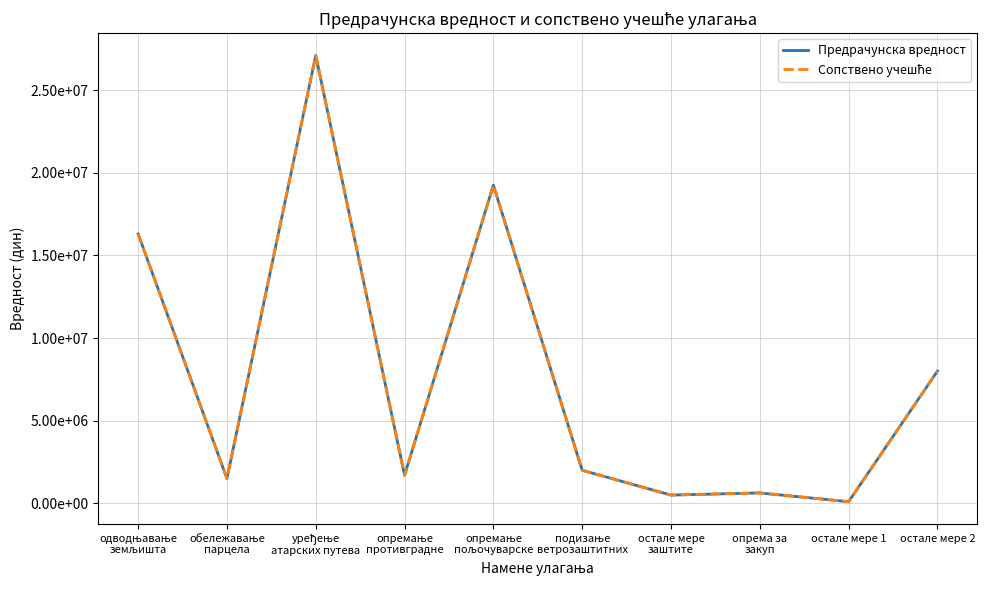

Does the chart display data point markers on the line(s)?

No